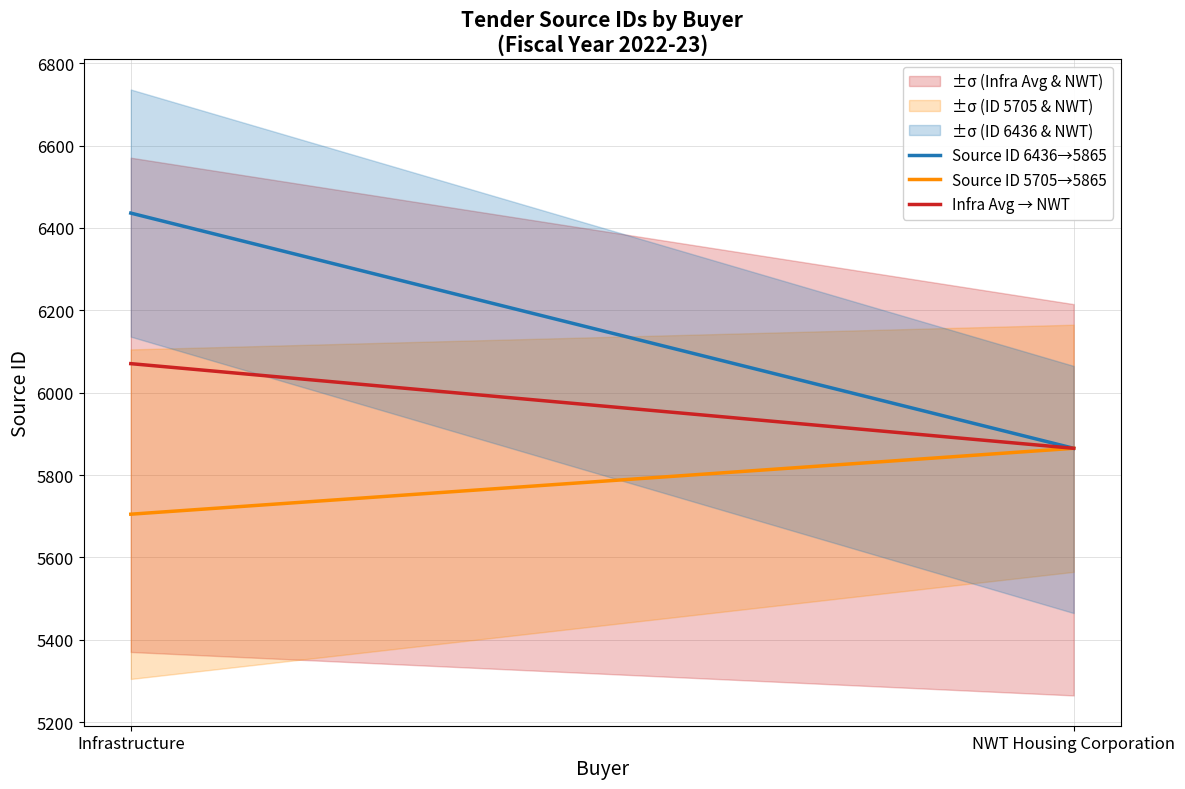

What is the minimum value shown in the chart?

5705.0